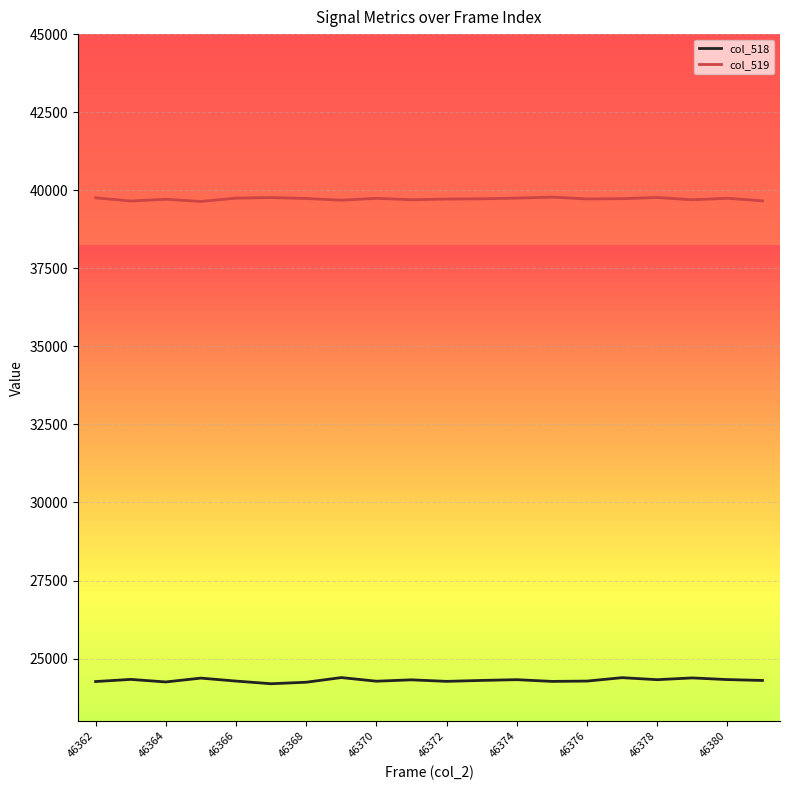

Rank the series by their maximum value, from lowest to highest.

col_518, col_519